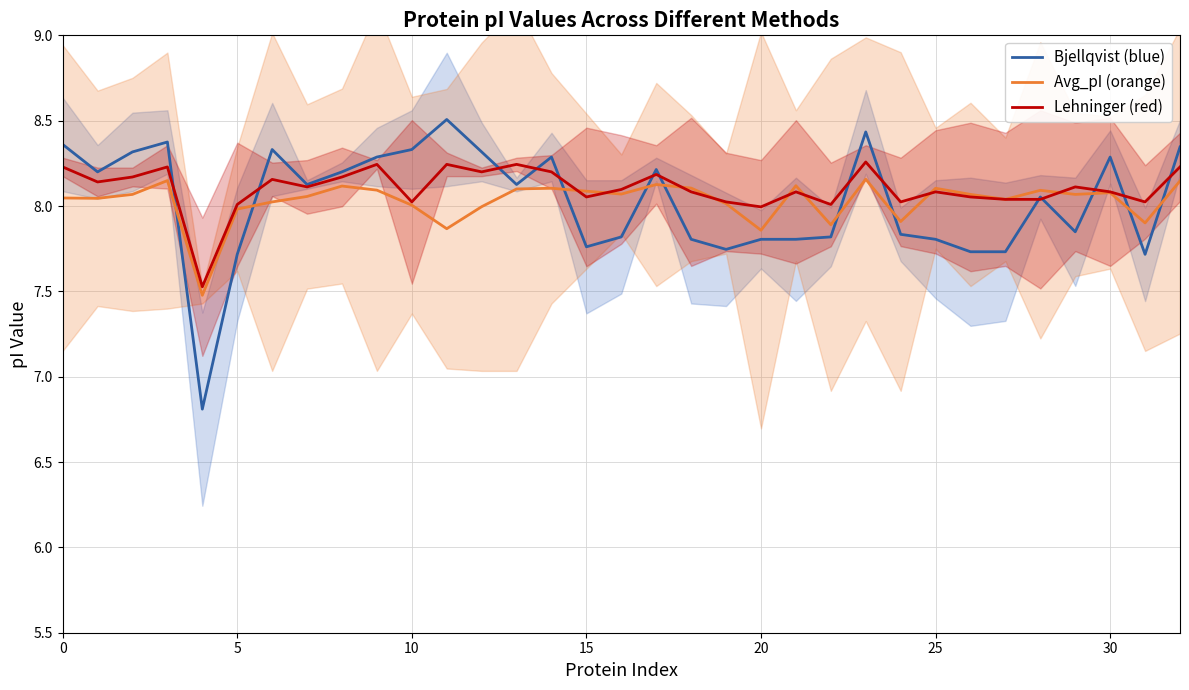

The Lehninger (red) series shows 11.4 at 10. True or false?

False